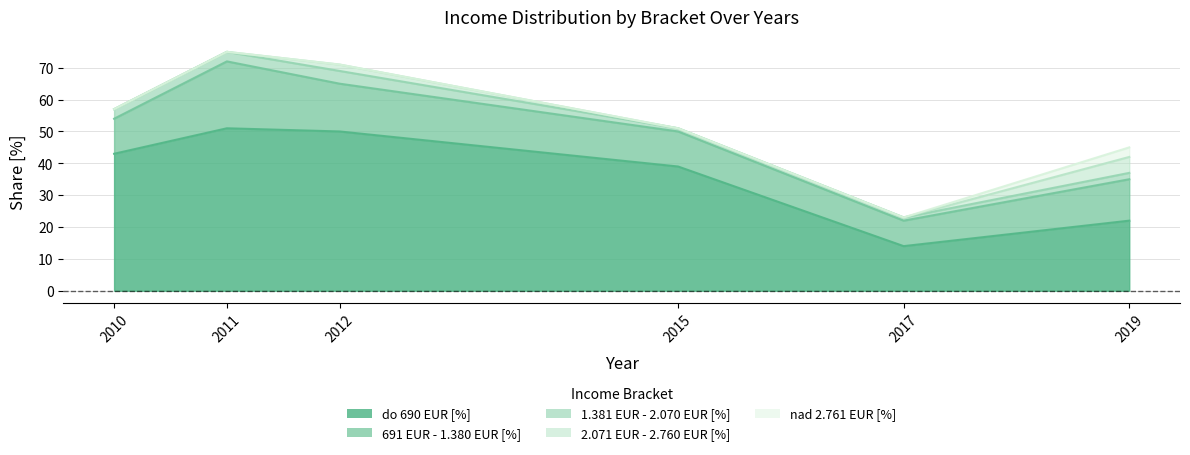

How many categories are shown in the chart?

6